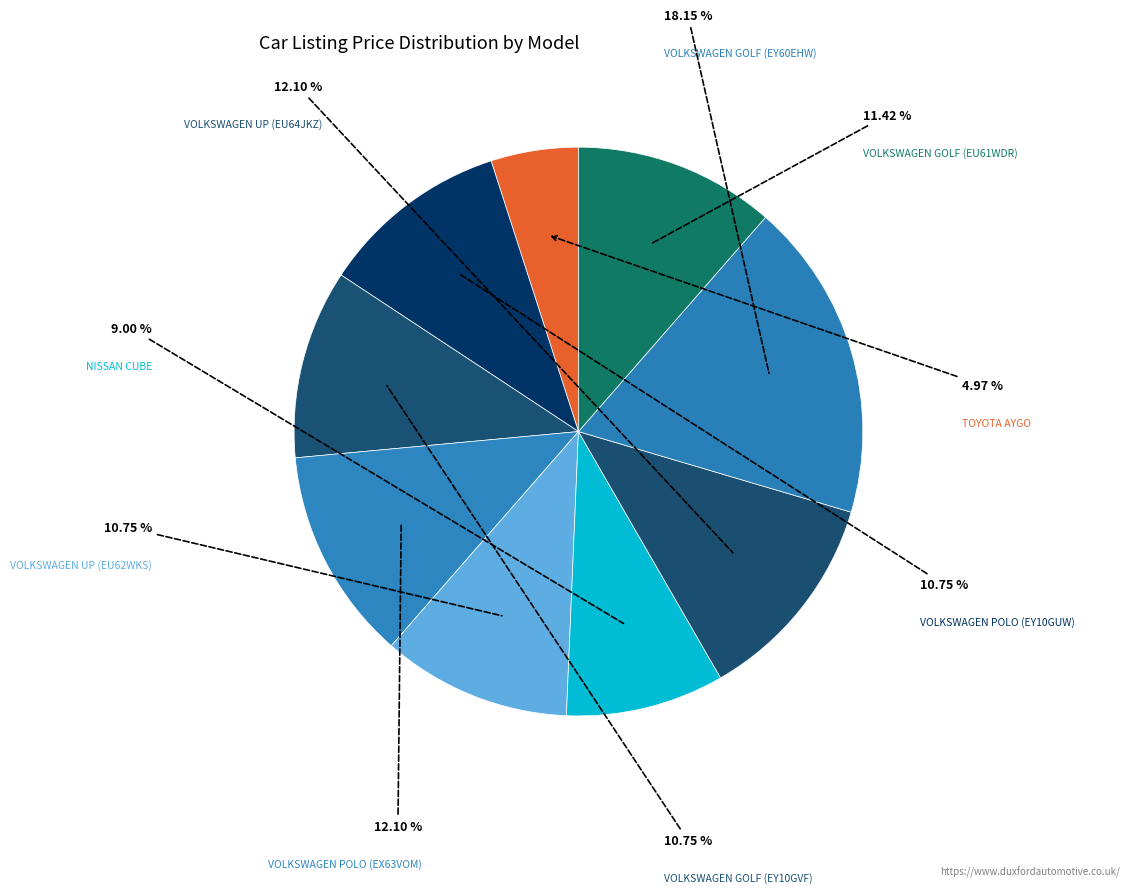

Count the number of slices in the pie.

9